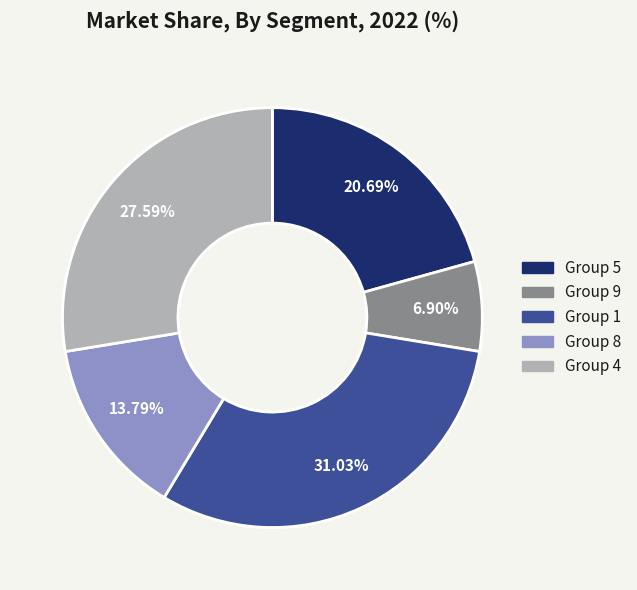

Is there a majority slice in this chart?

No